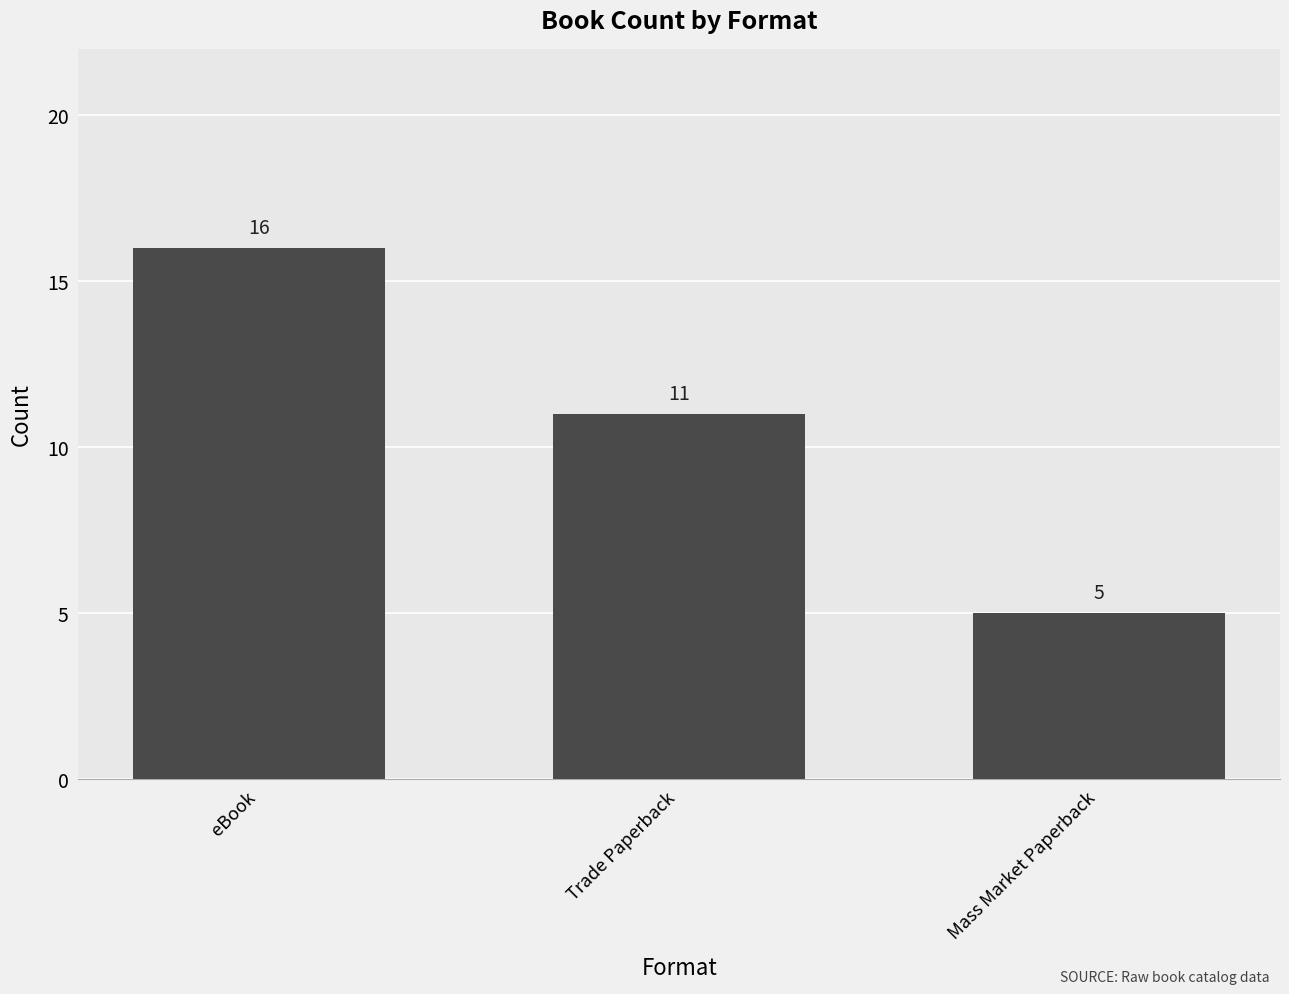

What is the sum of all values?

32